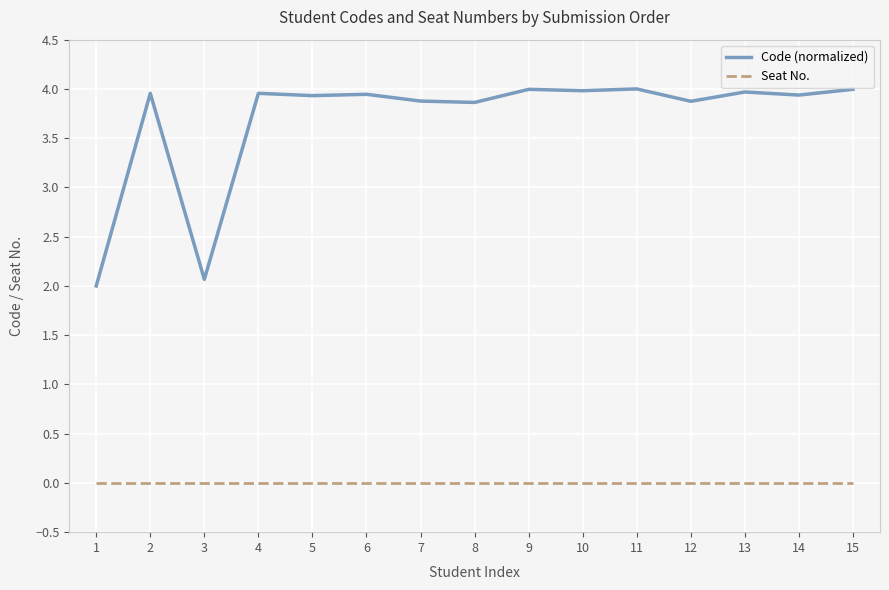

Between 3 and 15, which series saw the biggest shift?

Code (normalized)